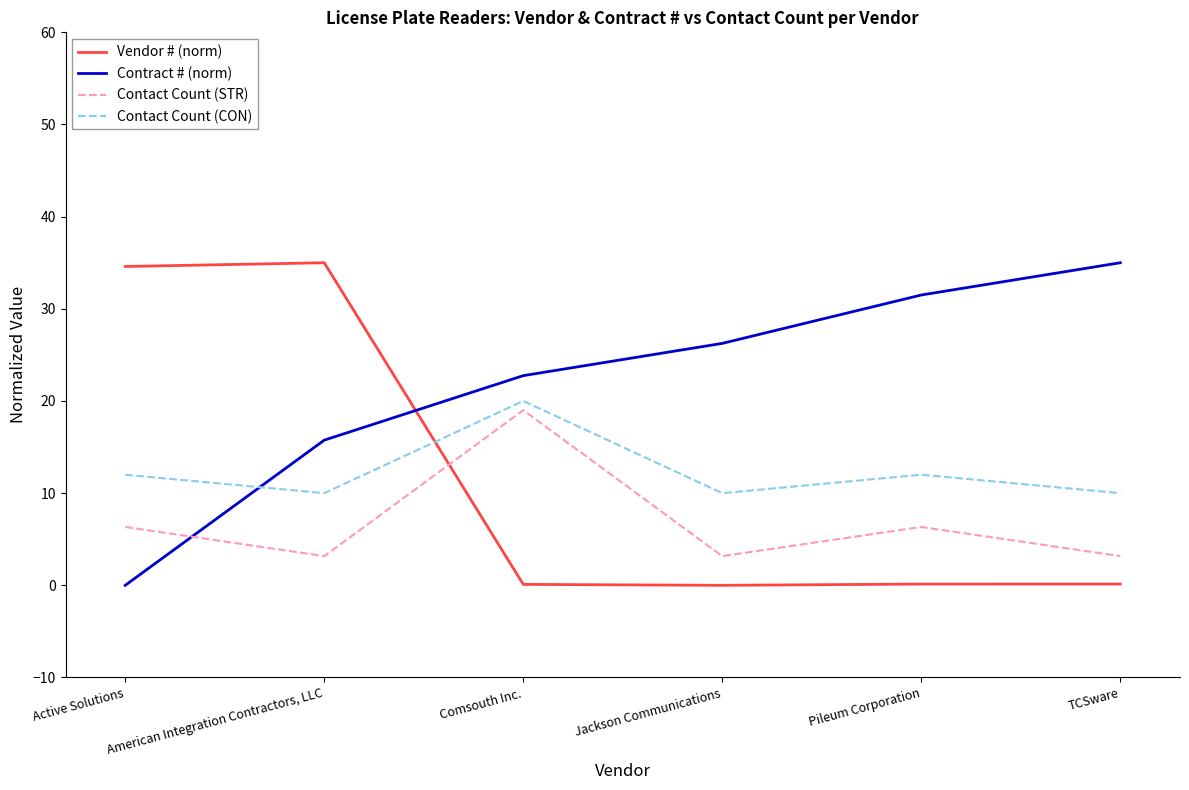

What is the difference between the Contract # (norm) values at American Integration Contractors, LLC and Jackson Communications?

10.5